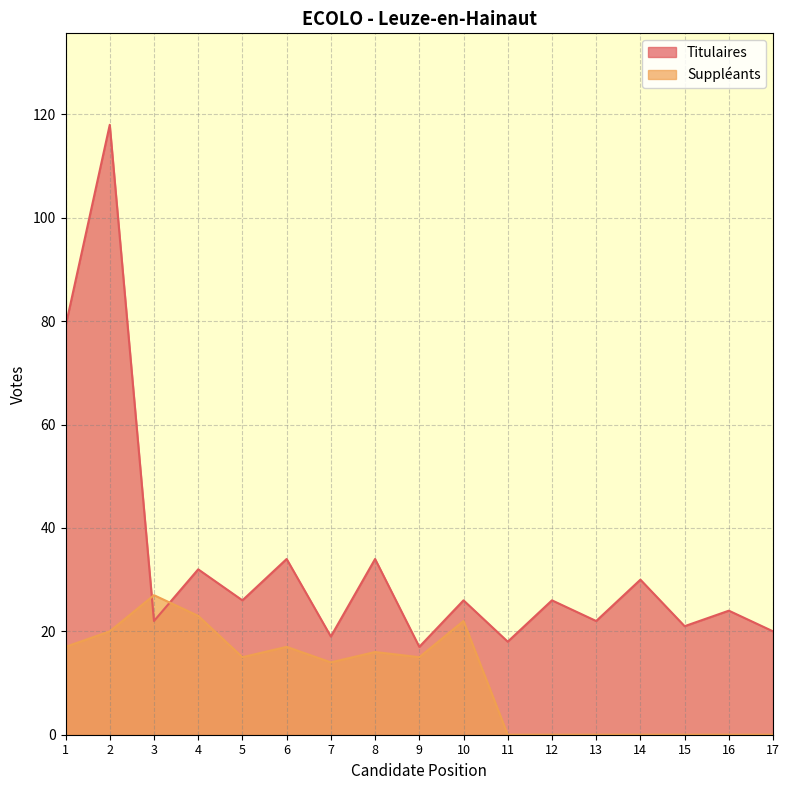

Reading left to right, list all the values displayed in this chart.

Titulaires: 1=79	2=118	3=22	4=32	5=26	6=34	7=19	8=34	9=17	10=26	11=18	12=26	13=22	14=30	15=21	16=24	17=20
Suppleants: 1=17	2=20	3=27	4=23	5=15	6=17	7=14	8=16	9=15	10=22	11=0	12=0	13=0	14=0	15=0	16=0	17=0